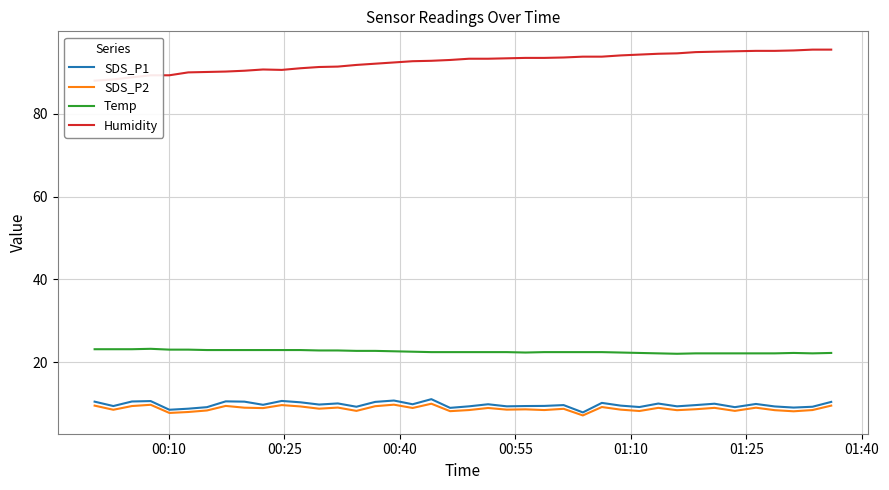

True or false: Temp and SDS_P2 intersect in this chart.

False